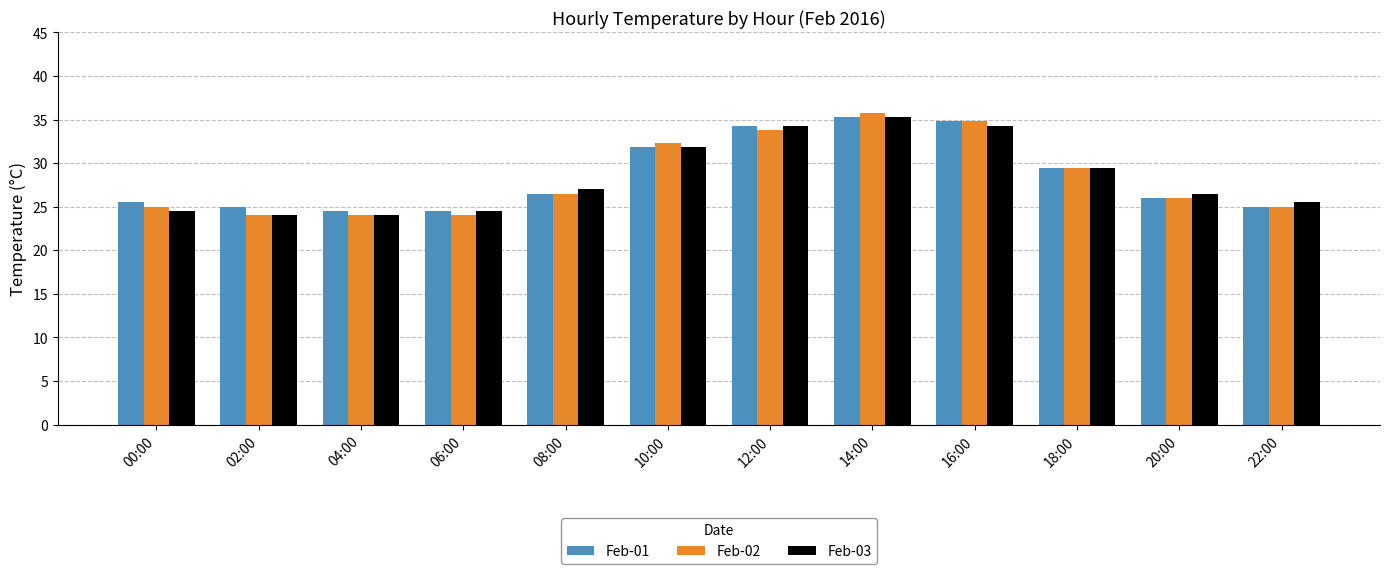

Which label corresponds to the largest value in the chart?

14:00